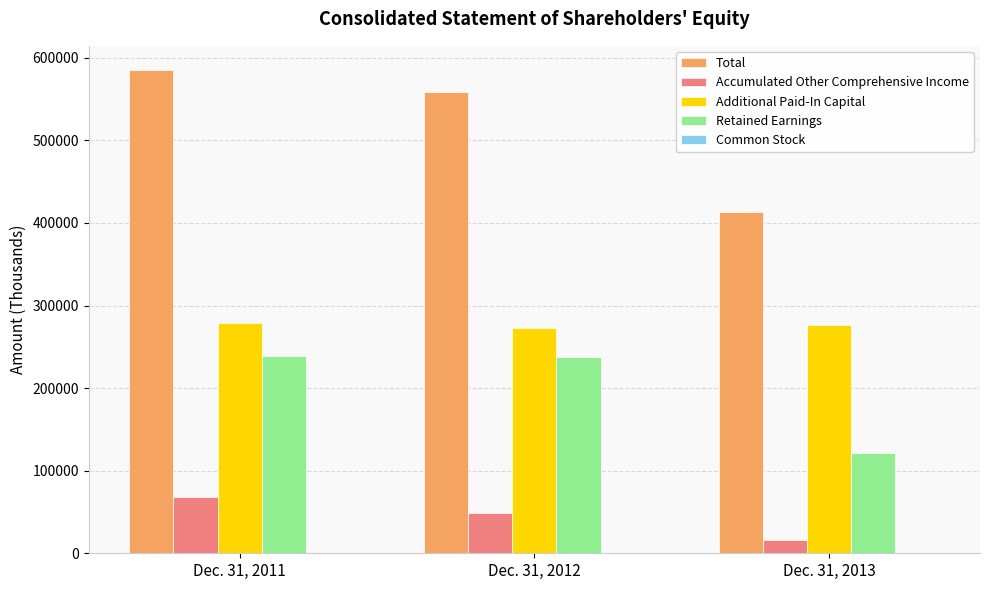

The value of Accumulated Other Comprehensive Income at Dec. 31, 2011 is 109856. True or false?

False